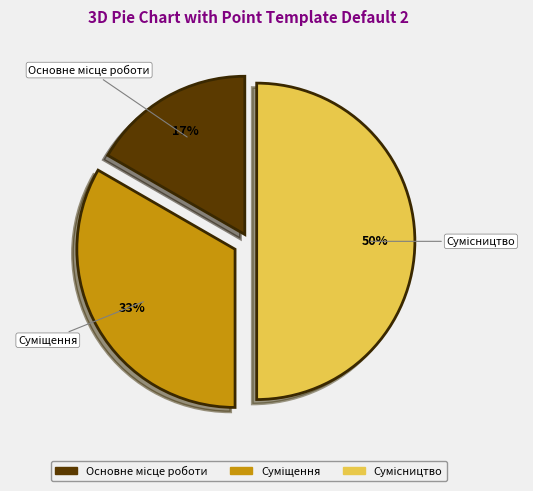

To the nearest percent, what is the average slice percentage?

33%